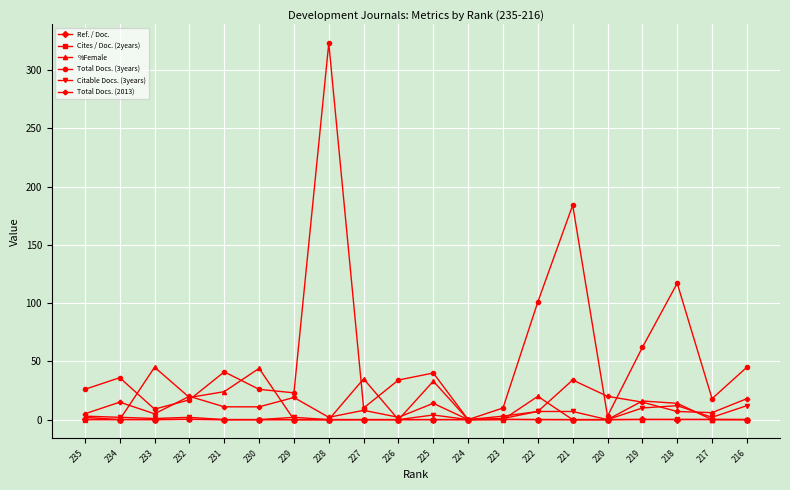

Does the chart have visible grid lines?

Yes